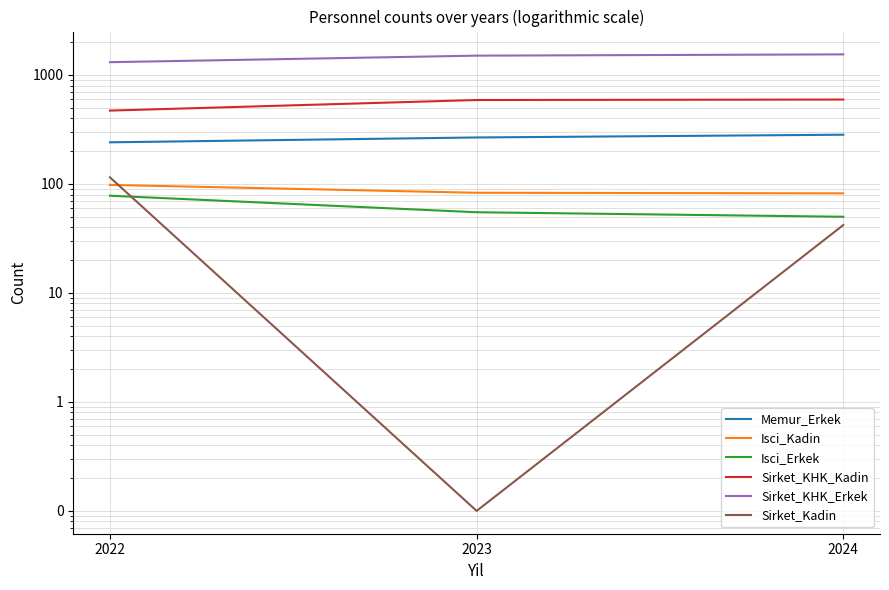

At which category does the chart reach its minimum across all series?

2023